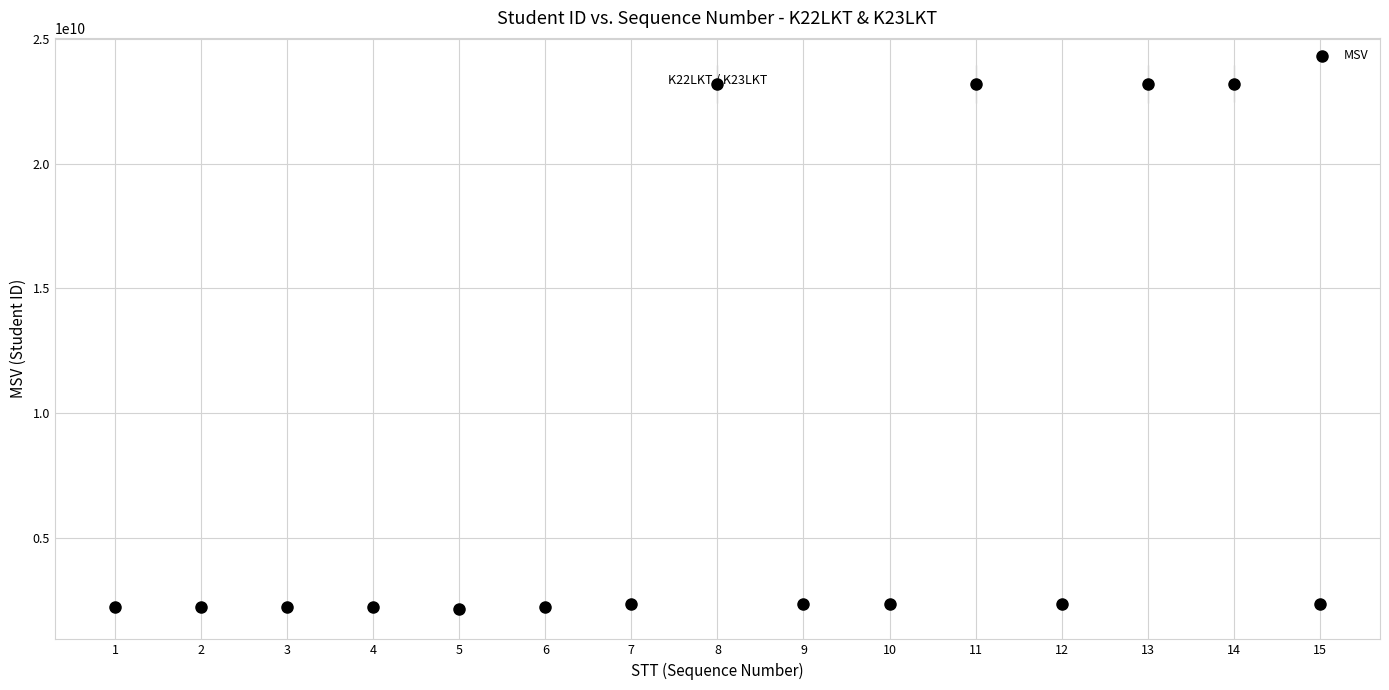

What is the range of X values (max minus min)?

14